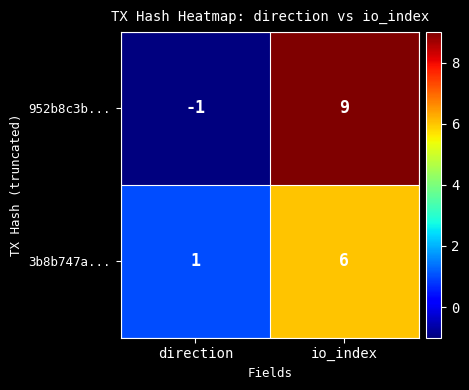

At which label does 952b8c3b... reach its minimum?

direction